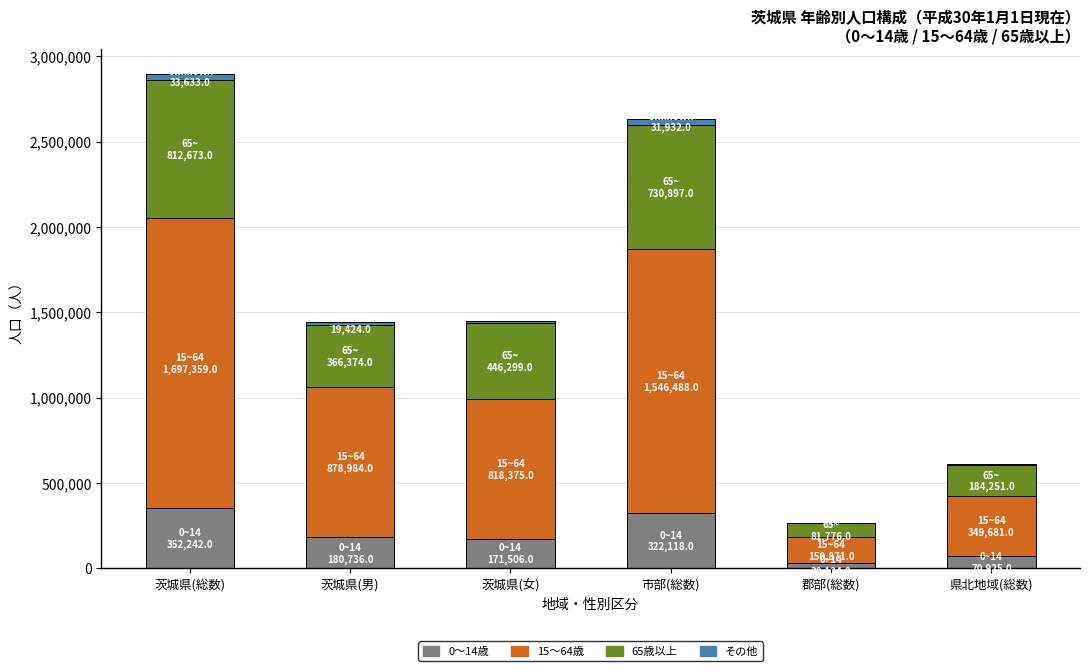

At which category is the sum across all series the highest?

茨城県(総数)